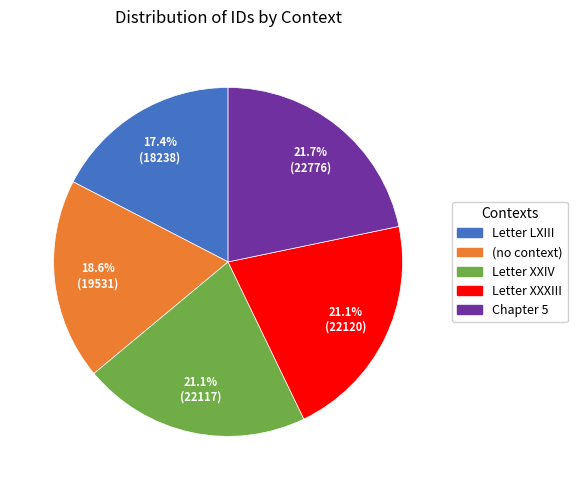

Is Letter XXIV the majority of the pie?

No